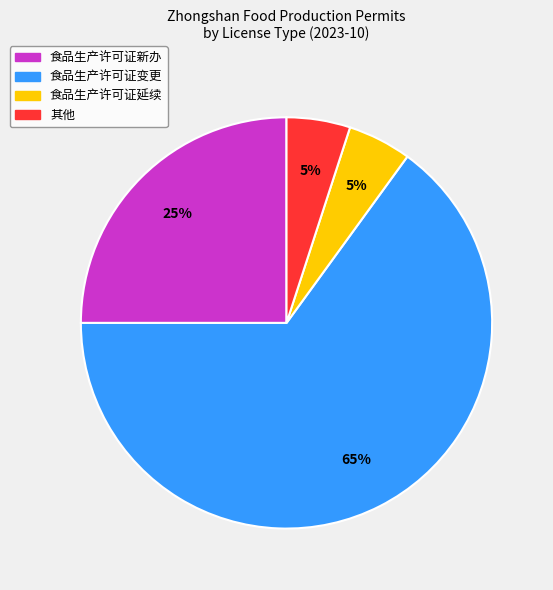

Does 食品生产许可证变更 represent more than half of the total?

Yes